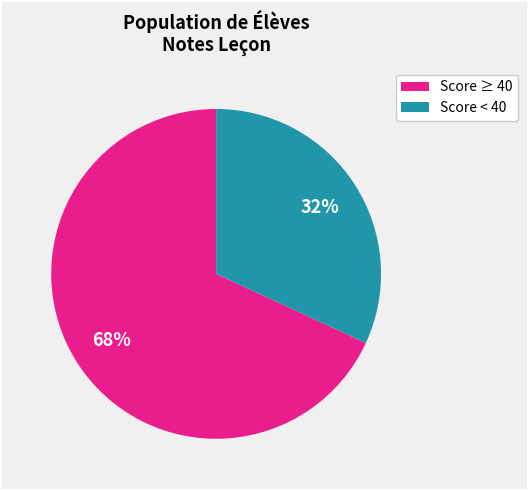

To the nearest percent, what is the difference between the largest and smallest slice percentages?

36%